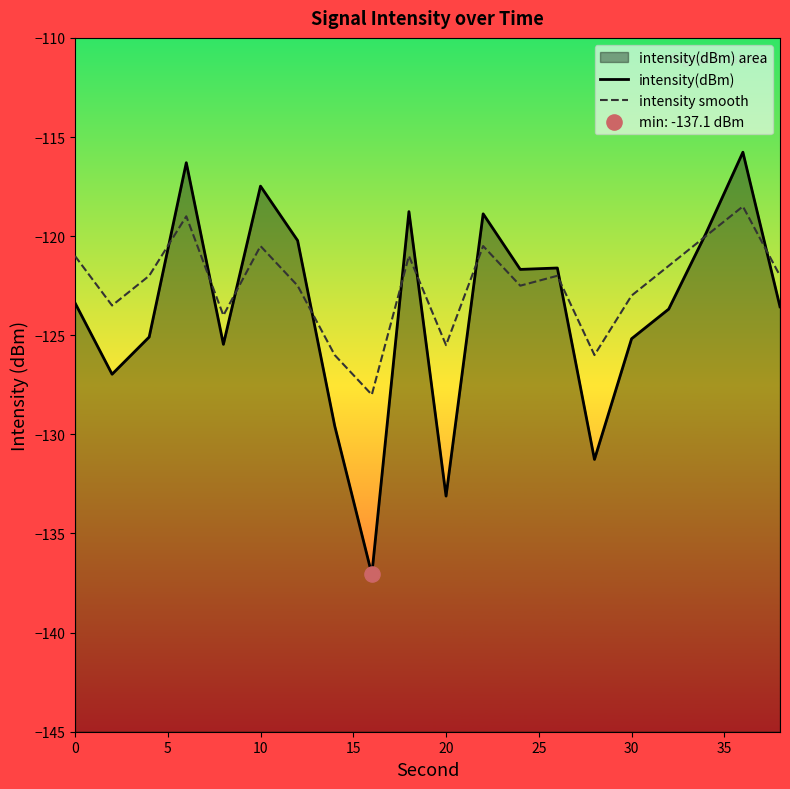

What are all the series names shown in the legend?

intensity(dBm), intensity smooth